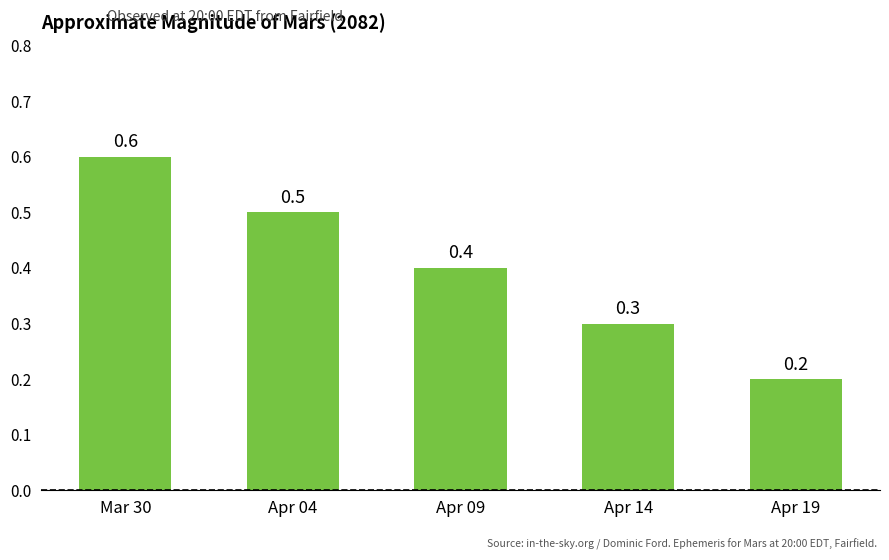

What is the label of the 4th bar from the left?

Apr 14